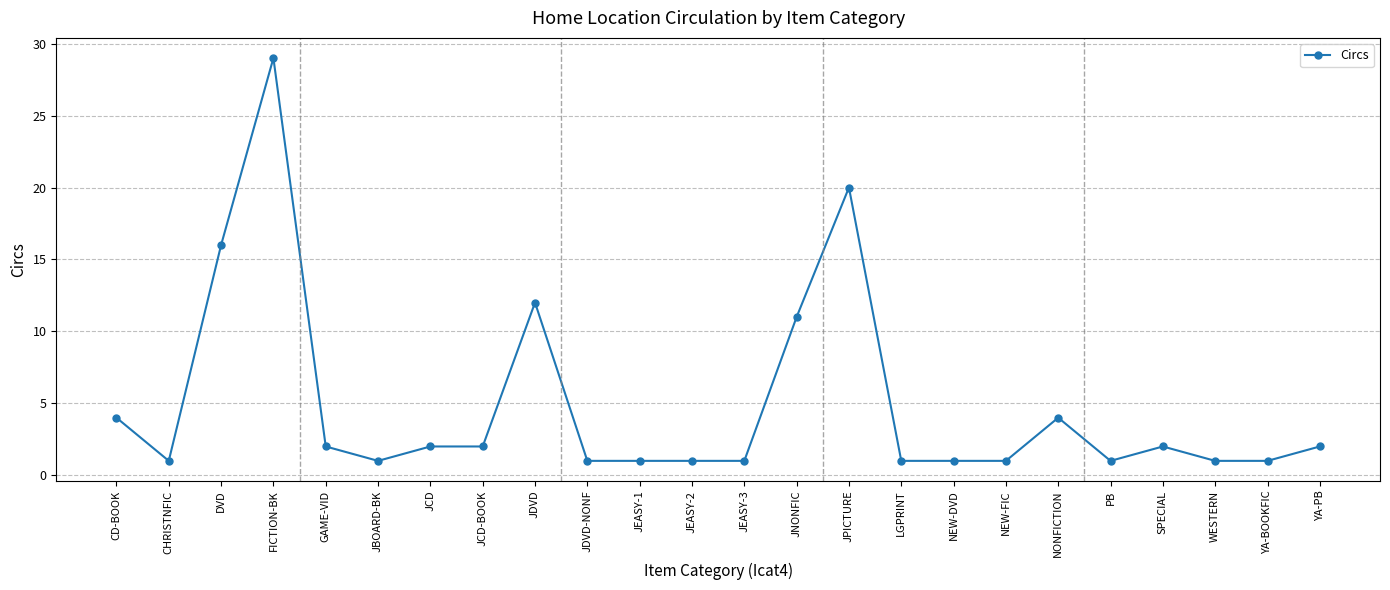

Is this an area chart (filled region under the line)?

No